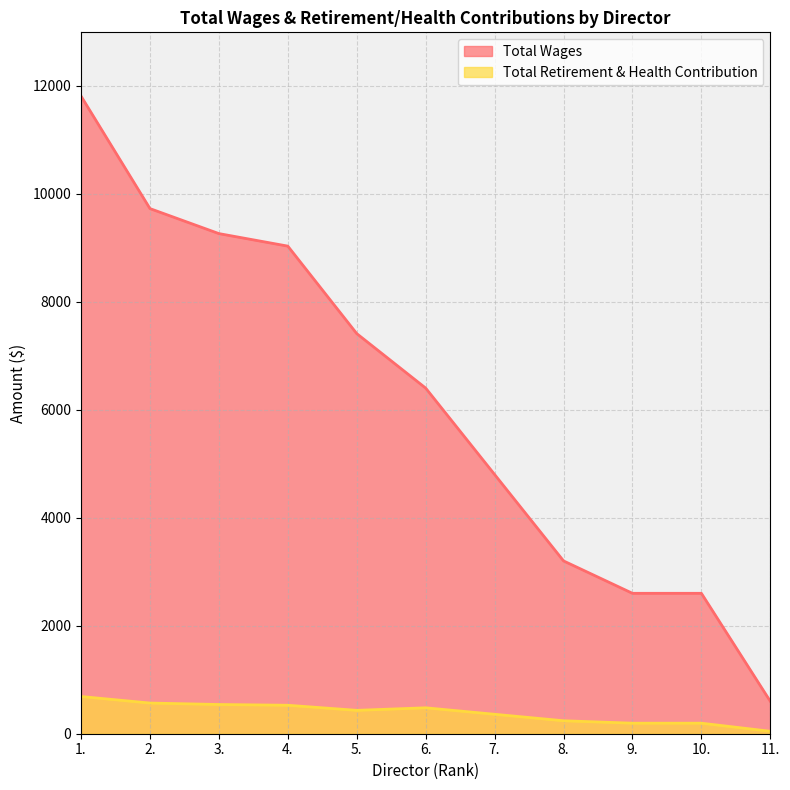

Reading left to right, what are all the values shown in this chart?

Total Wages: 1.=11807	2.=9724	3.=9261	4.=9029	5.=7409	6.=6400	7.=4800	8.=3200	9.=2600	10.=2600	11.=600
Total Retirement & Health Contribution: 1.=689	2.=568	3.=541	4.=527	5.=433	6.=480	7.=360	8.=240	9.=195	10.=195	11.=45